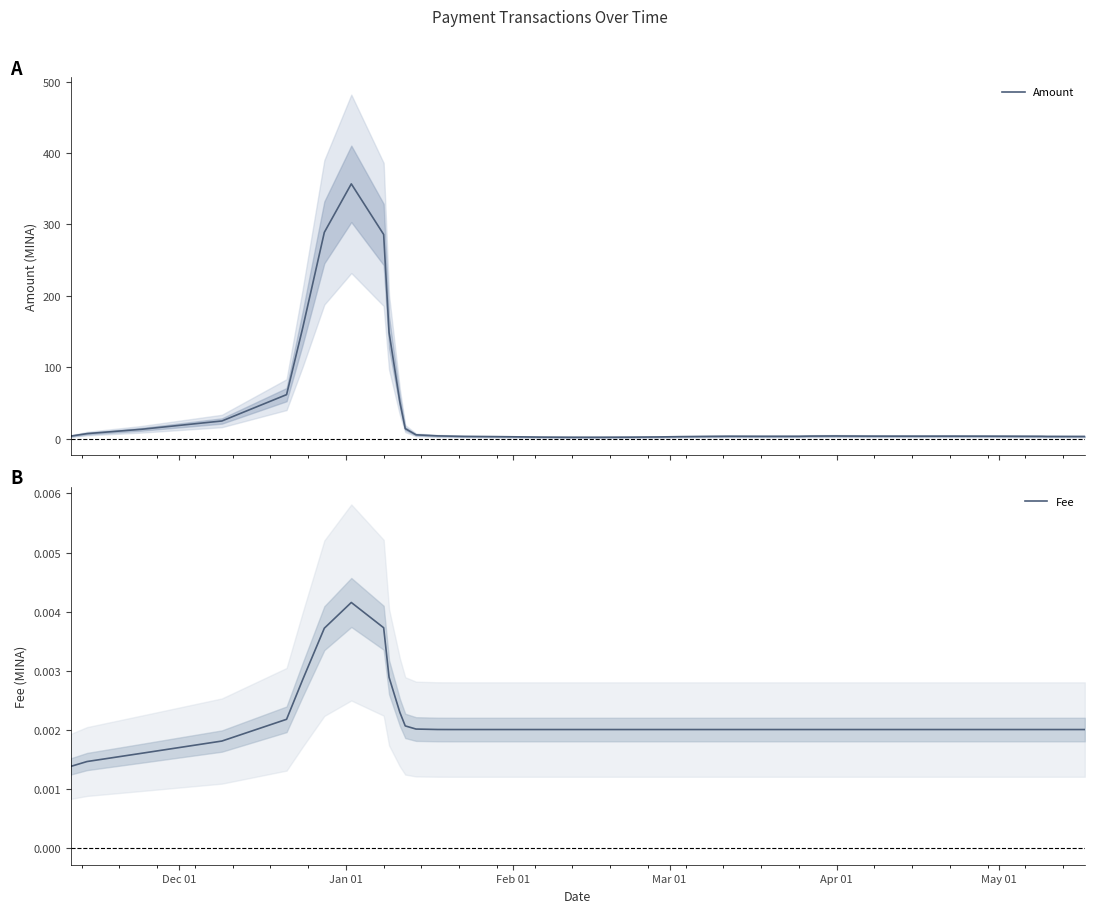

What is the highest value of the Amount series?

356.8